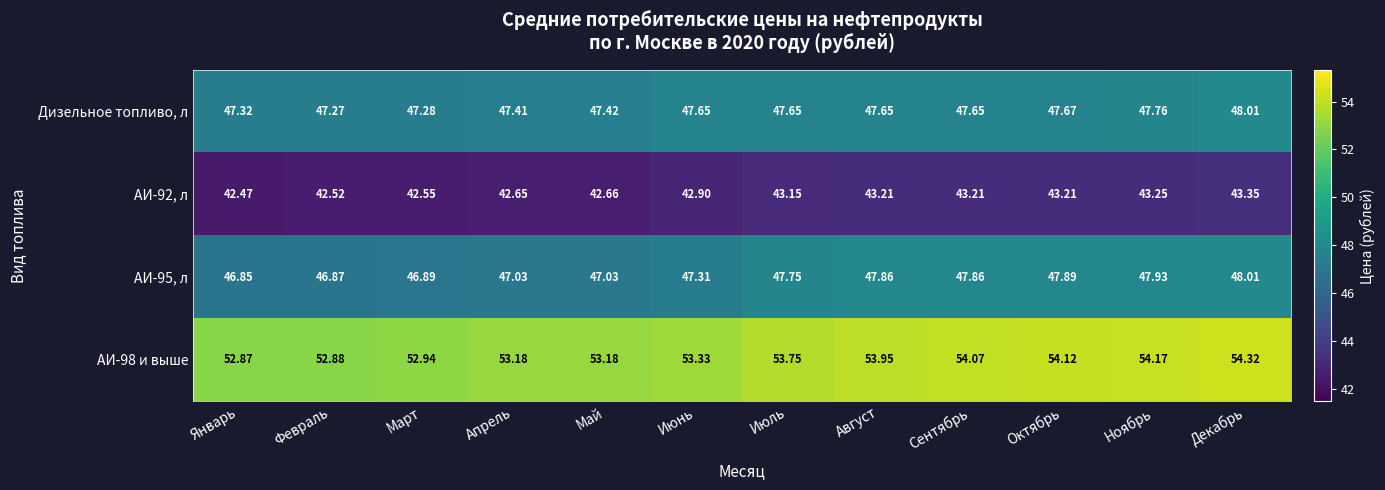

Between Август and Декабрь, which series saw the biggest shift?

АИ-98 и выше